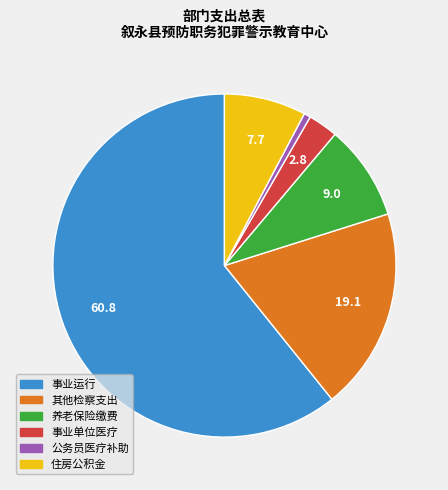

Is there a majority slice in this chart?

Yes